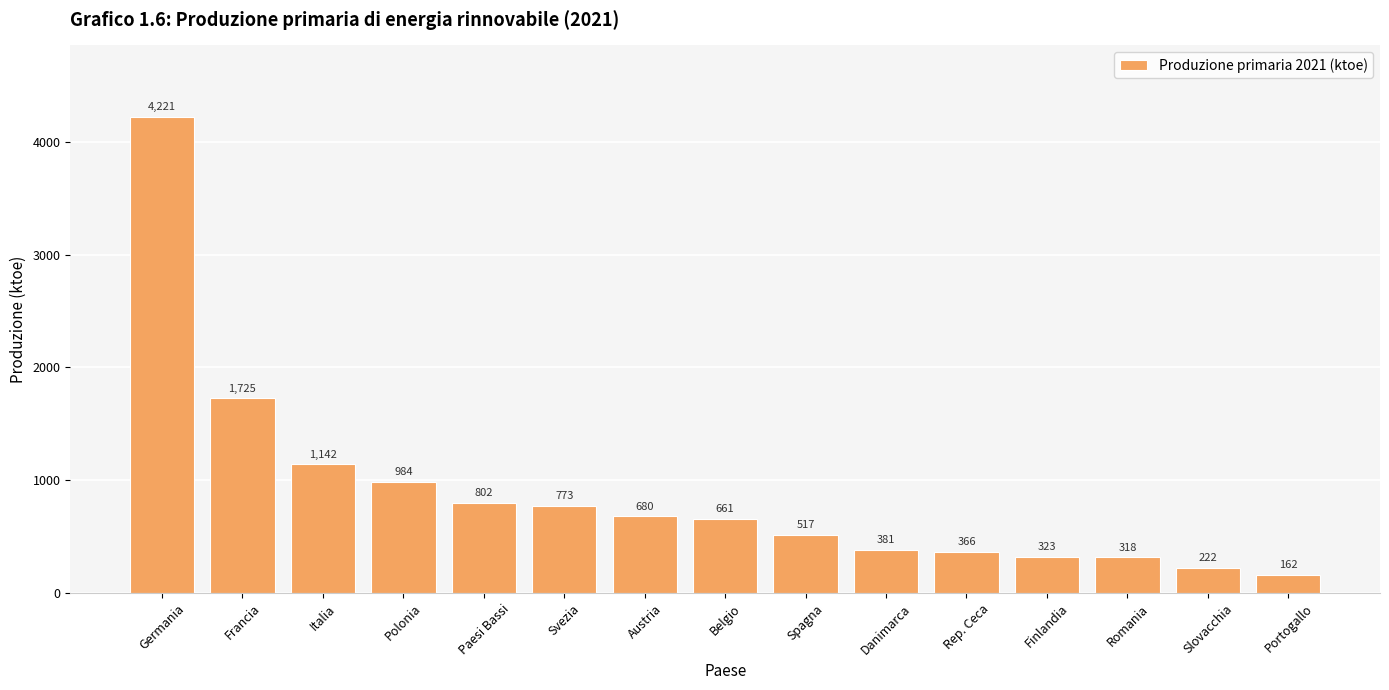

List the labels in order of value, largest first.

Germania, Francia, Italia, Polonia, Paesi Bassi, Svezia, Austria, Belgio, Spagna, Danimarca, Rep. Ceca, Finlandia, Romania, Slovacchia, Portogallo